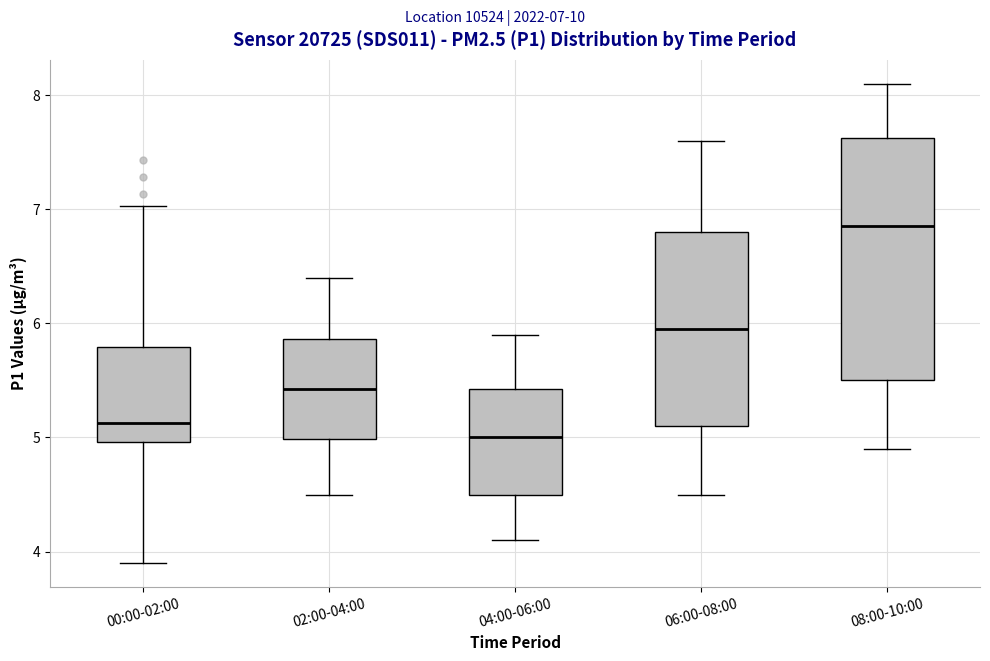

Reading left to right, transcribe this box plot: for each box, give where its median line is, the range the box spans, and where its two whiskers end, as read against the y-axis. The values are not printed on the chart, so give them approximately, as read against the axis.

00:00-02:00: median 5.1, box 5.0 to 5.8, whiskers 3.9 to 7.0
02:00-04:00: median 5.4, box 5.0 to 5.9, whiskers 4.5 to 6.4
04:00-06:00: median 5.0, box 4.5 to 5.4, whiskers 4.1 to 5.9
06:00-08:00: median 6.0, box 5.1 to 6.8, whiskers 4.5 to 7.6
08:00-10:00: median 6.9, box 5.5 to 7.6, whiskers 4.9 to 8.1